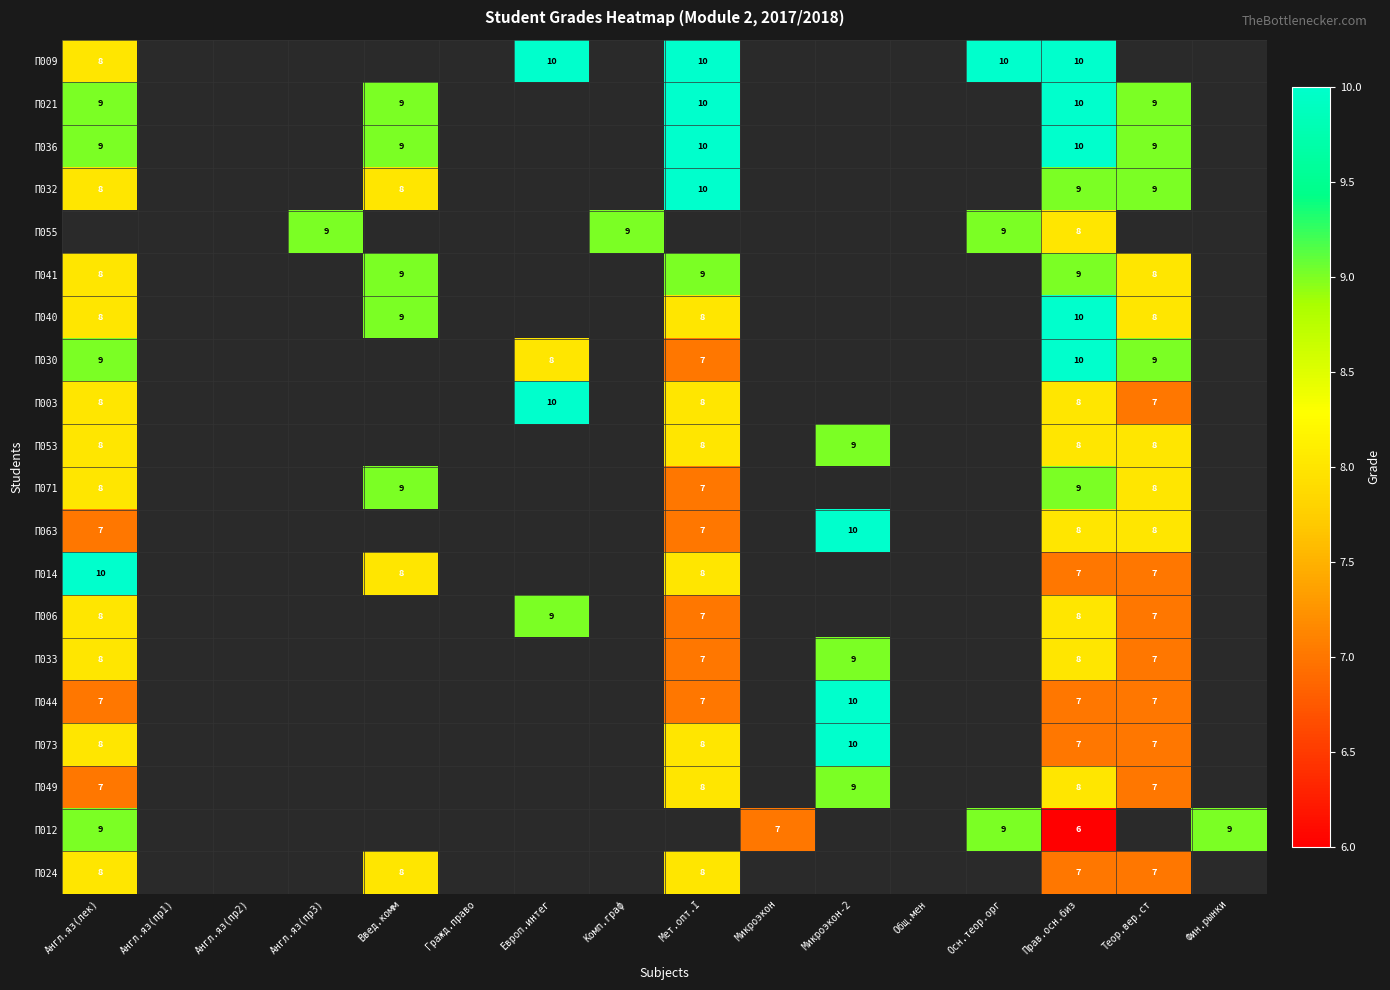

True or false: П049 has a value of 7 at Англ.яз(лек).

True